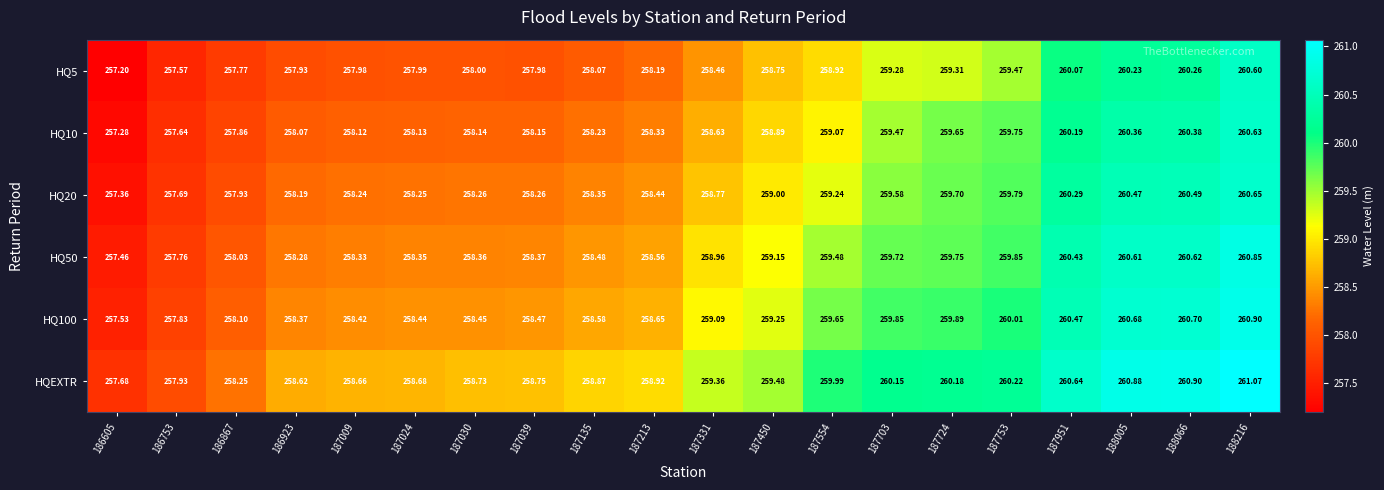

Which series has the largest range (max minus min)?

HQ5